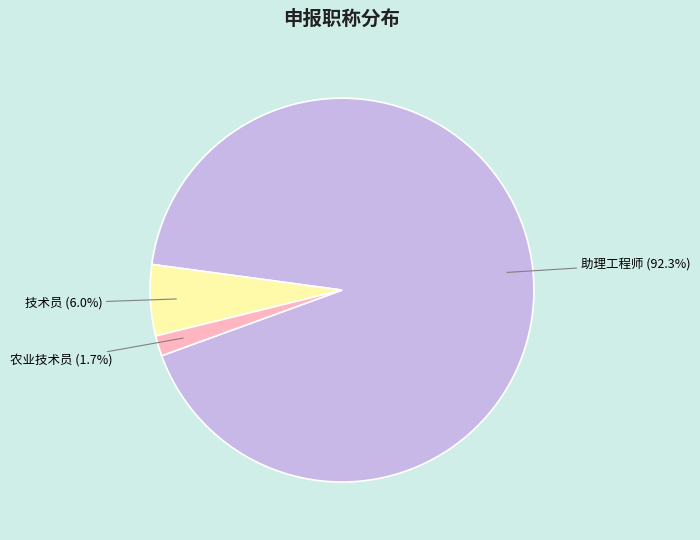

The 助理工程师 slice represents 92% of the pie. True or false?

True